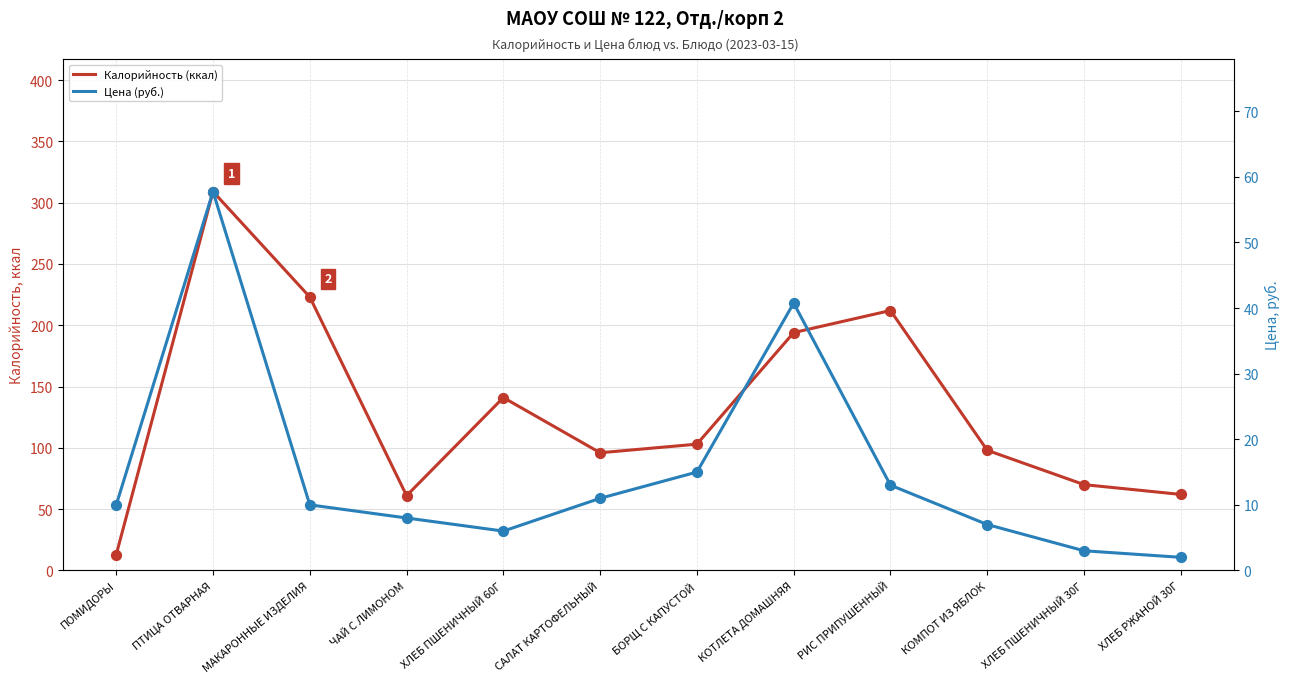

Which series contains the lowest Y value?

Цена (руб.)